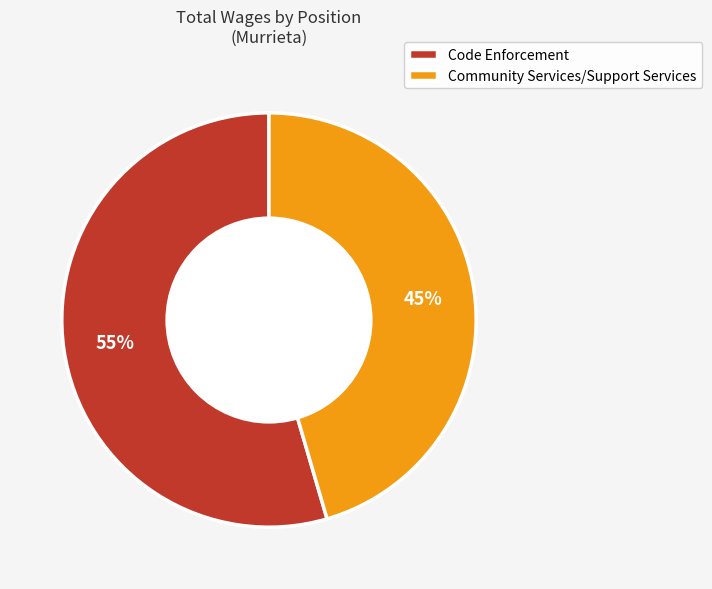

Do Community Services/Support Services and Code Enforcement together represent more than half of the pie?

Yes